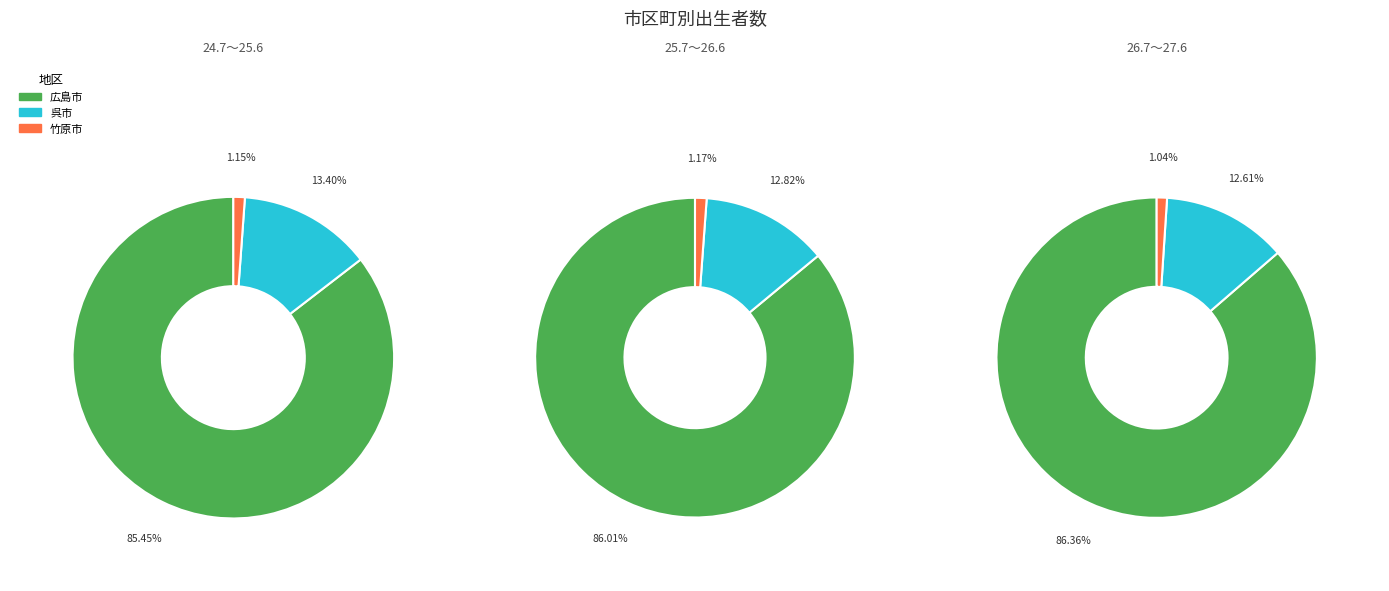

True or false: 広島市 accounts for 85% of the total.

True